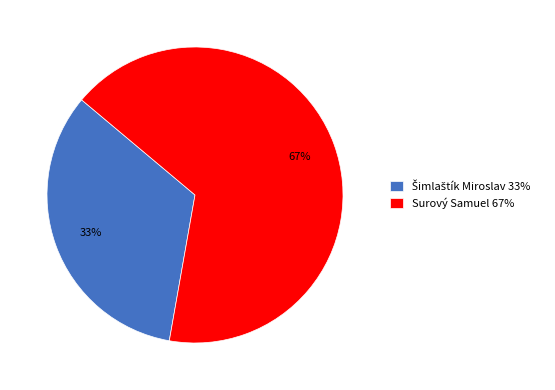

To the nearest percent, what percentage of the pie is Surový Samuel 67%?

67%